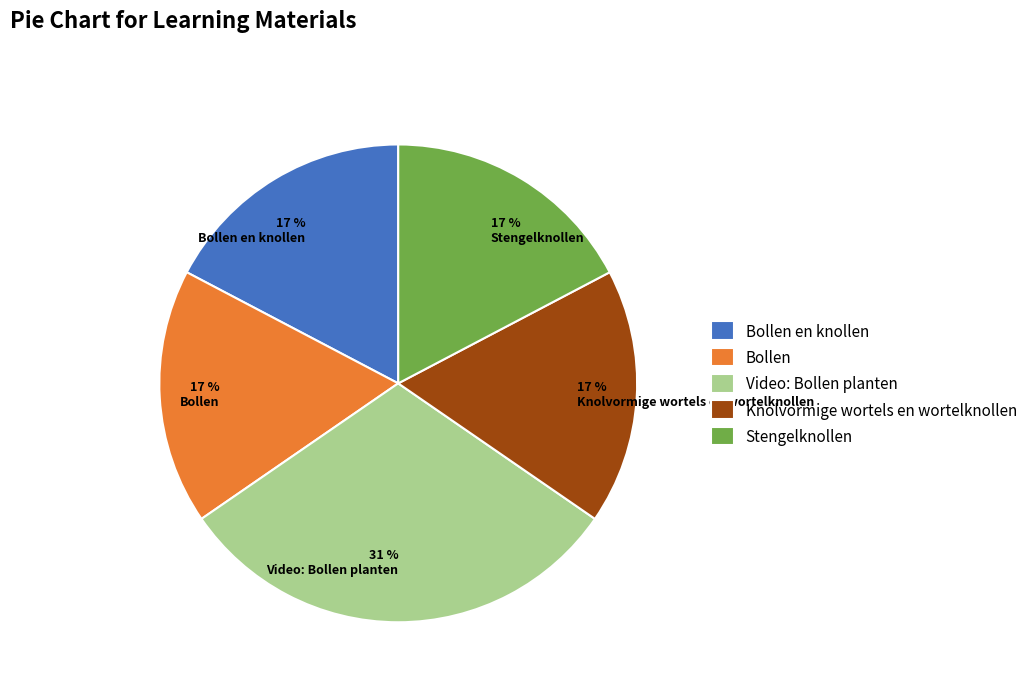

Does Bollen en knollen represent more than half of the total?

No